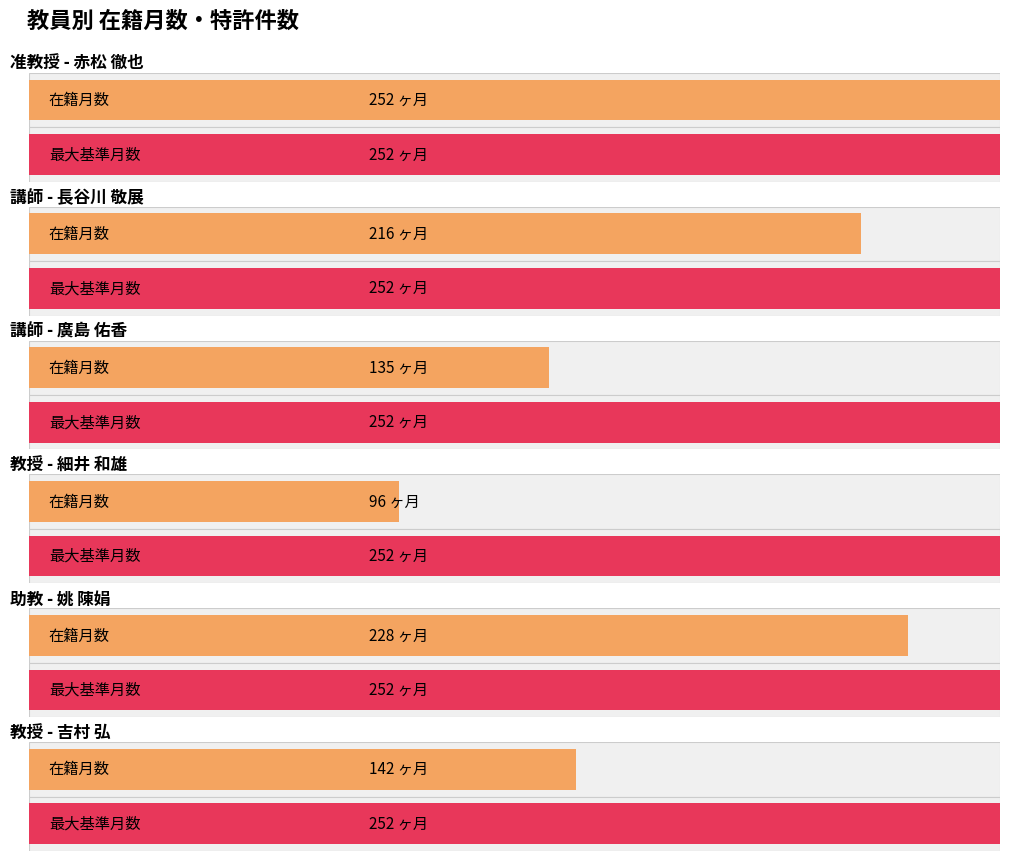

Which series changed the most between 細井 和雄 and 吉村 弘?

在籍月数